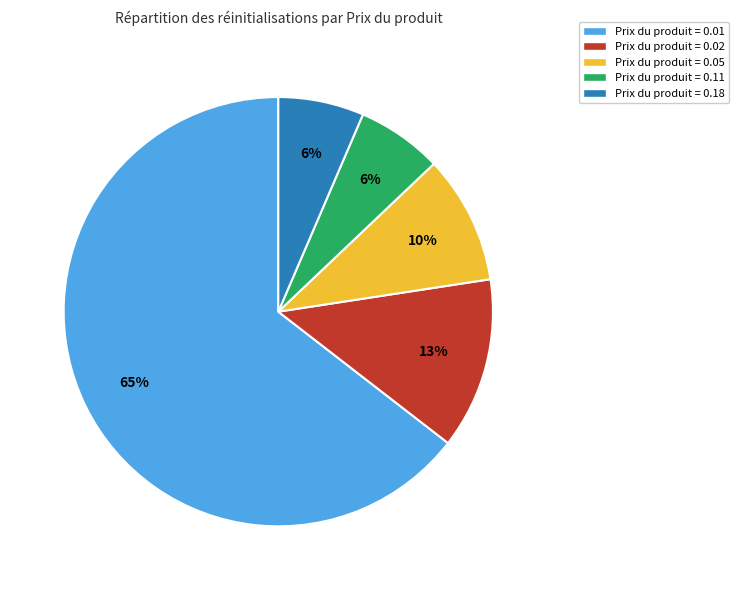

To the nearest percent, what percentage of the pie is Prix du produit = 0.18?

6%